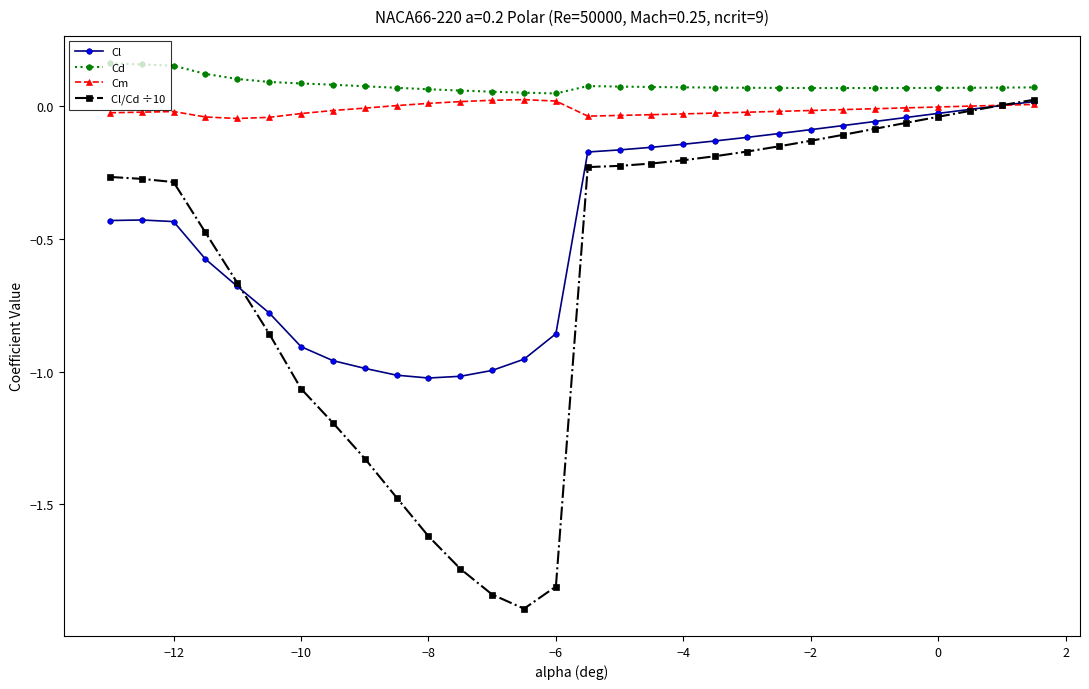

Does the chart display data point markers on the line(s)?

Yes